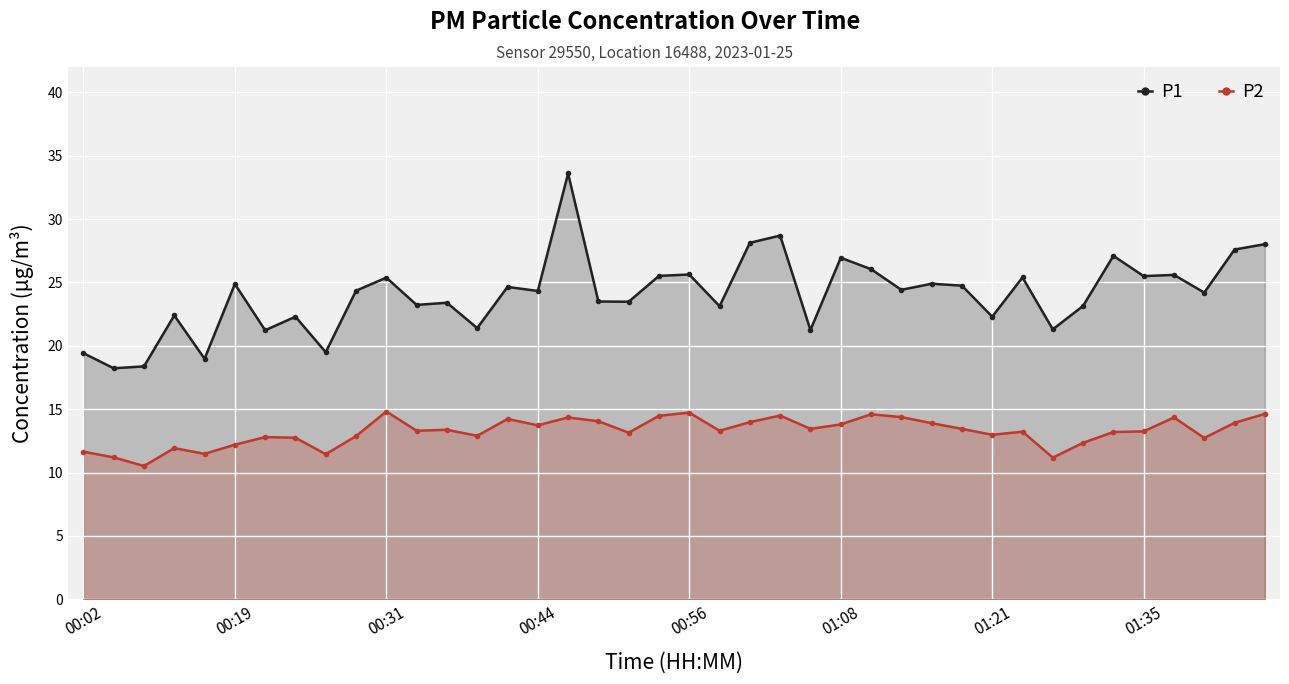

List the series in order of their peak value, highest first.

P1, P2